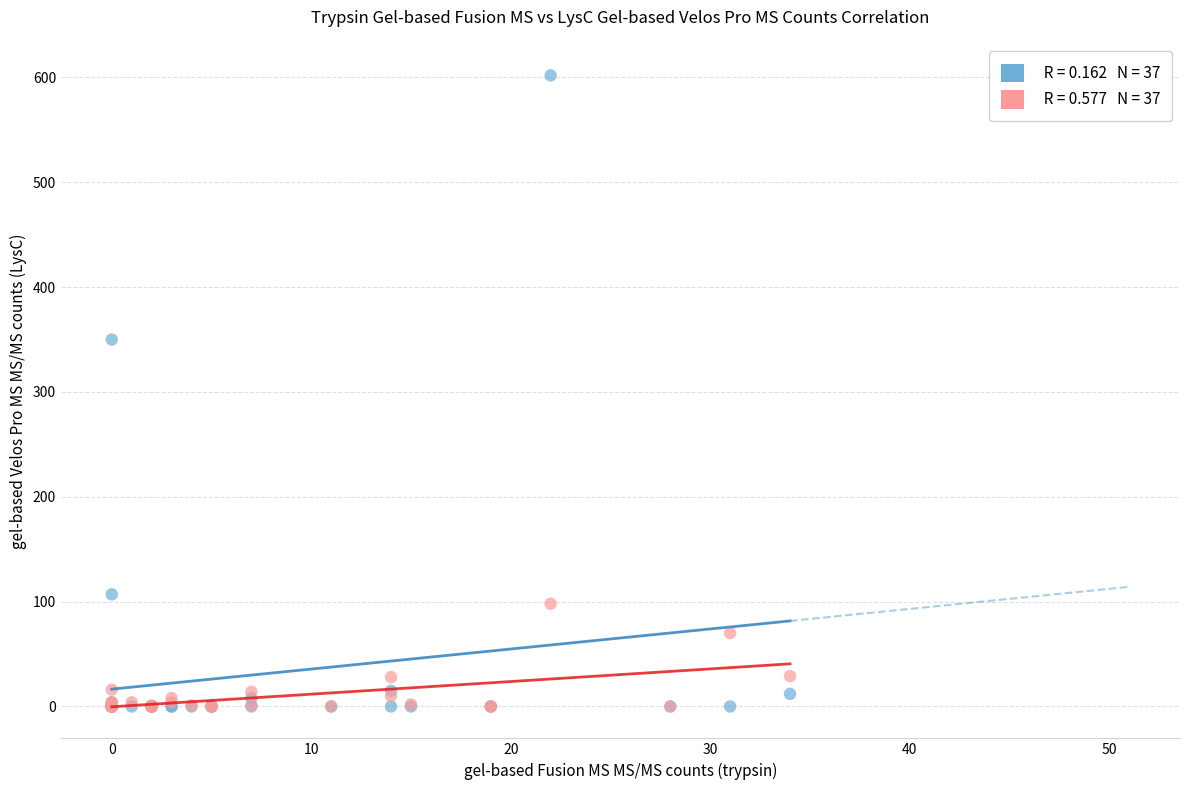

Across all series, what Y value is closest to 301?

350